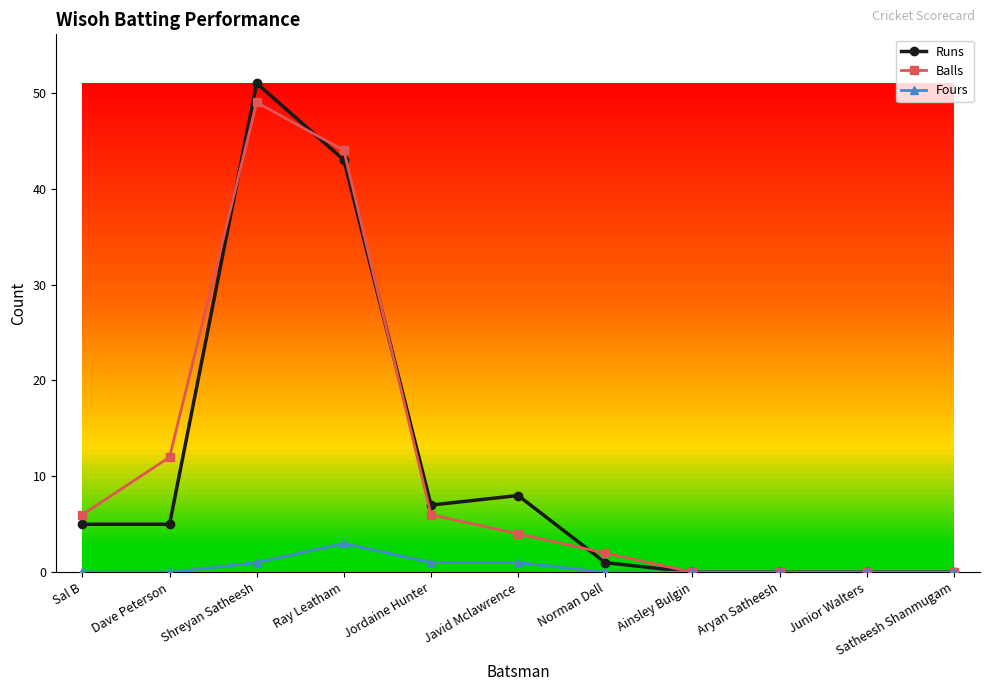

What is the difference between the Runs values at Satheesh Shanmugam and Sal B?

5